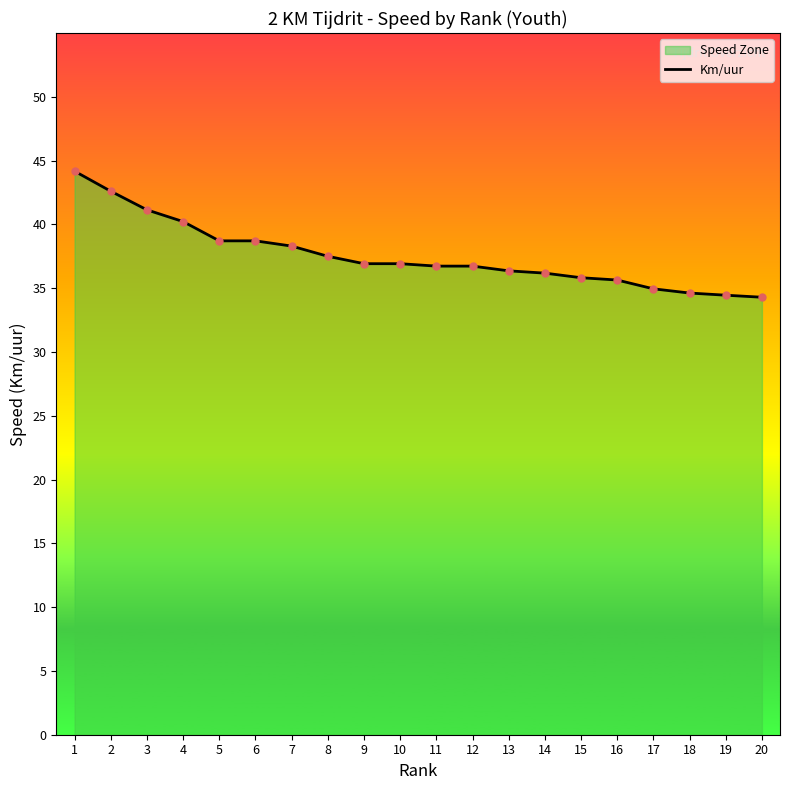

Approximately how many times larger is the value at 18 compared to 19?

1.0